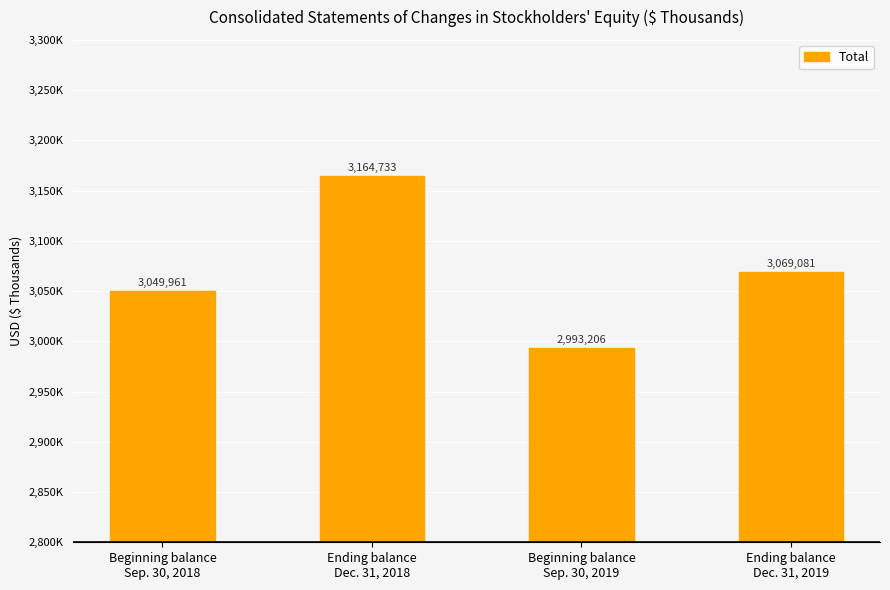

Reading left to right, extract all data points from this chart.

3049961	3164733	2993206	3069081